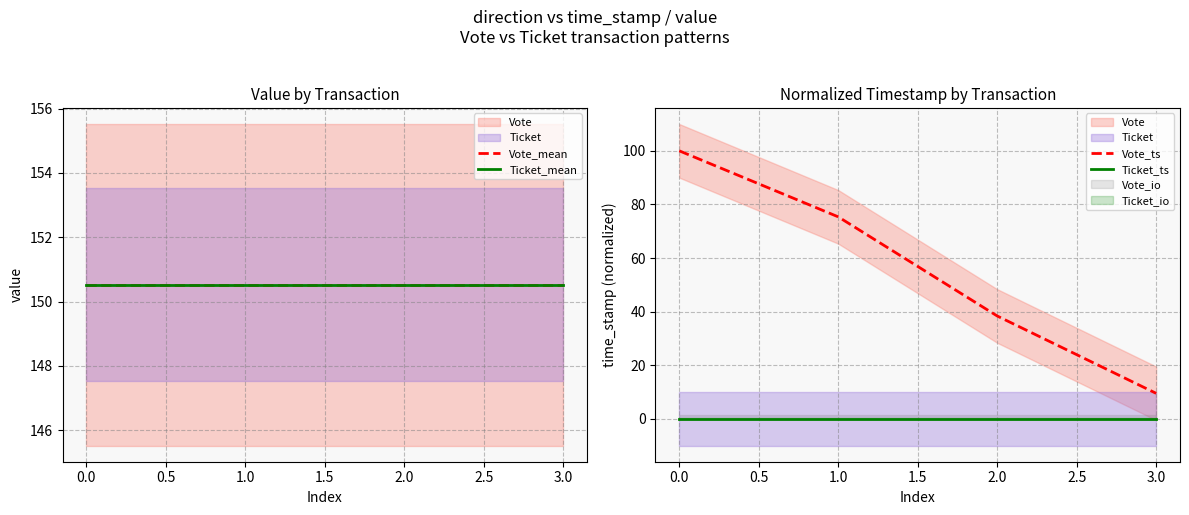

True or false: Vote_mean and Ticket_mean intersect in this chart.

False